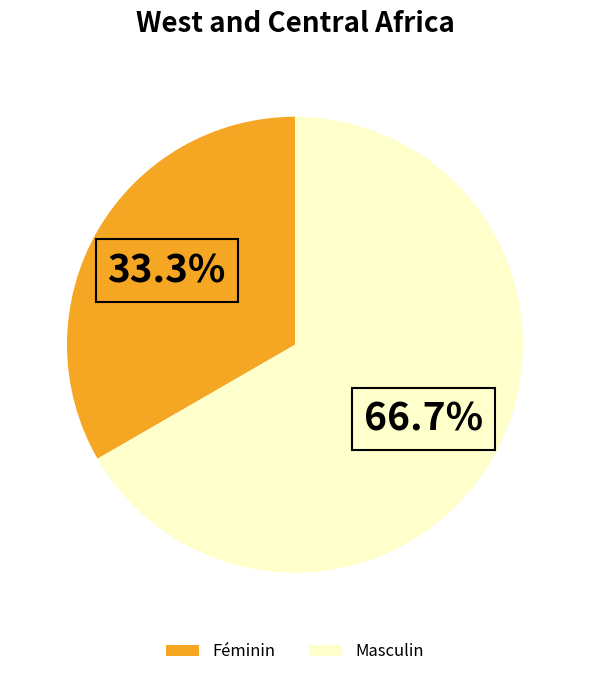

To the nearest percent, what is the difference between the largest and smallest slice percentages?

33%